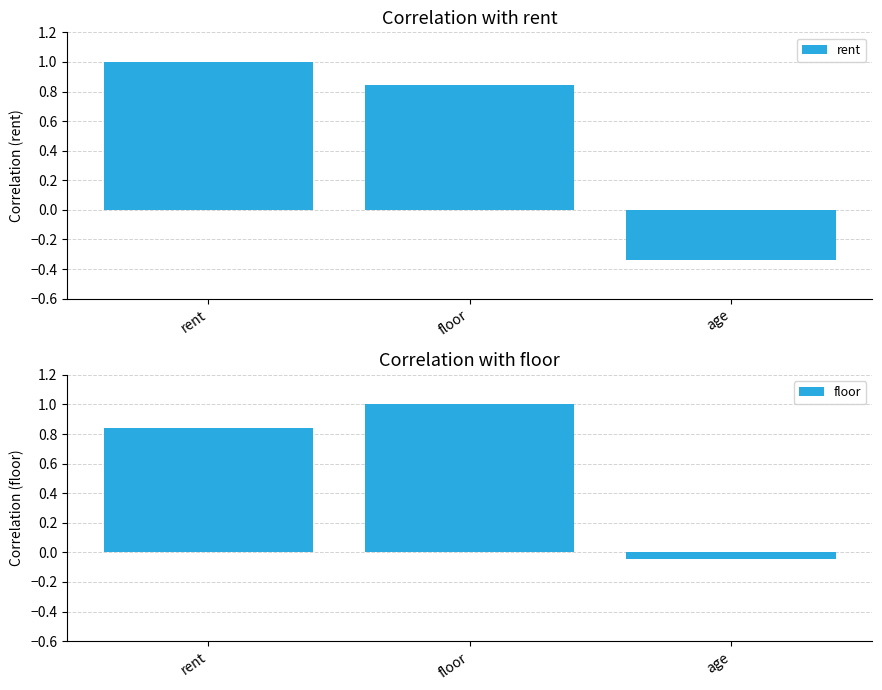

Rank the series at rent from lowest to highest value.

floor, rent